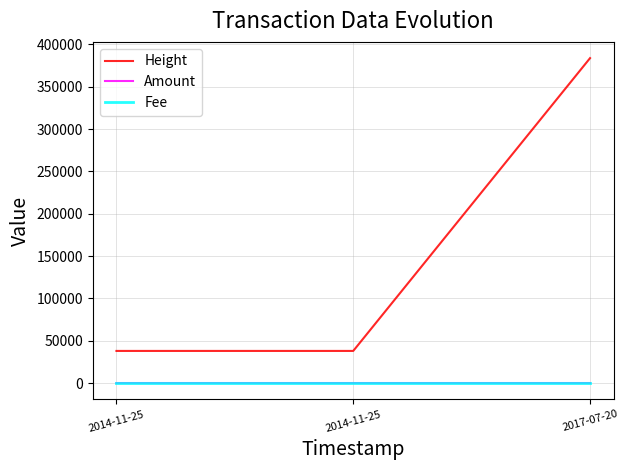

How many lines are shown in the chart?

3